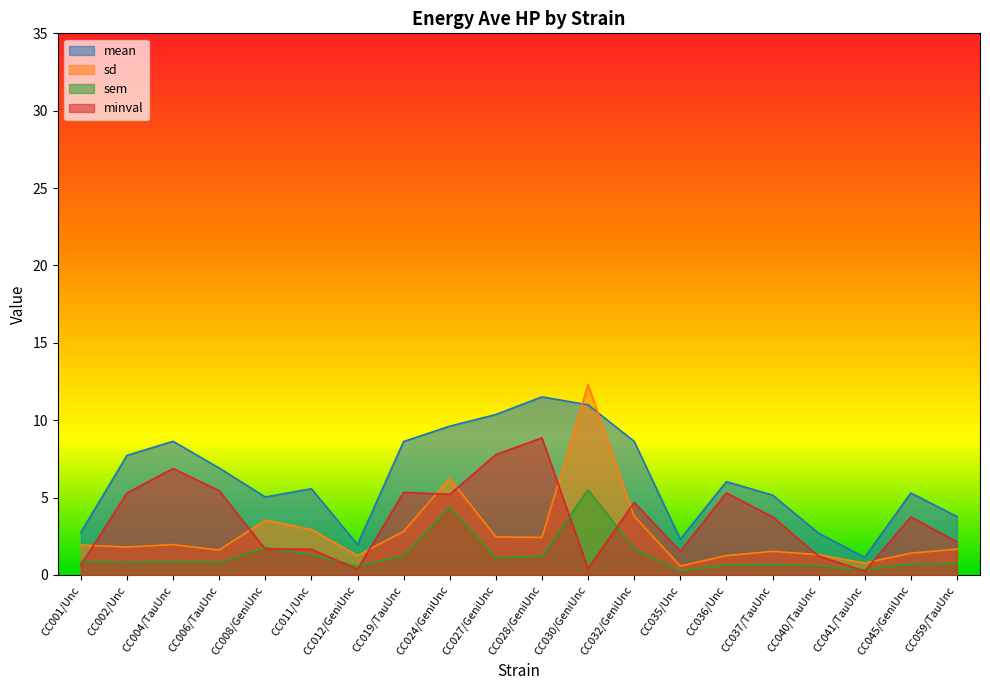

How many data points does each series have?

20